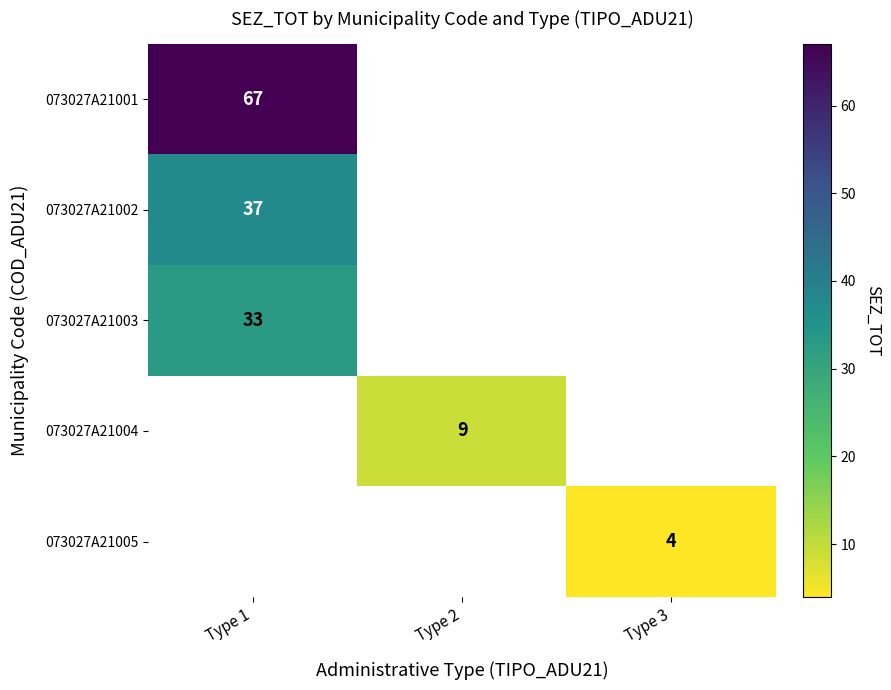

The value of 073027A21003 at Type 1 is 18. True or false?

False